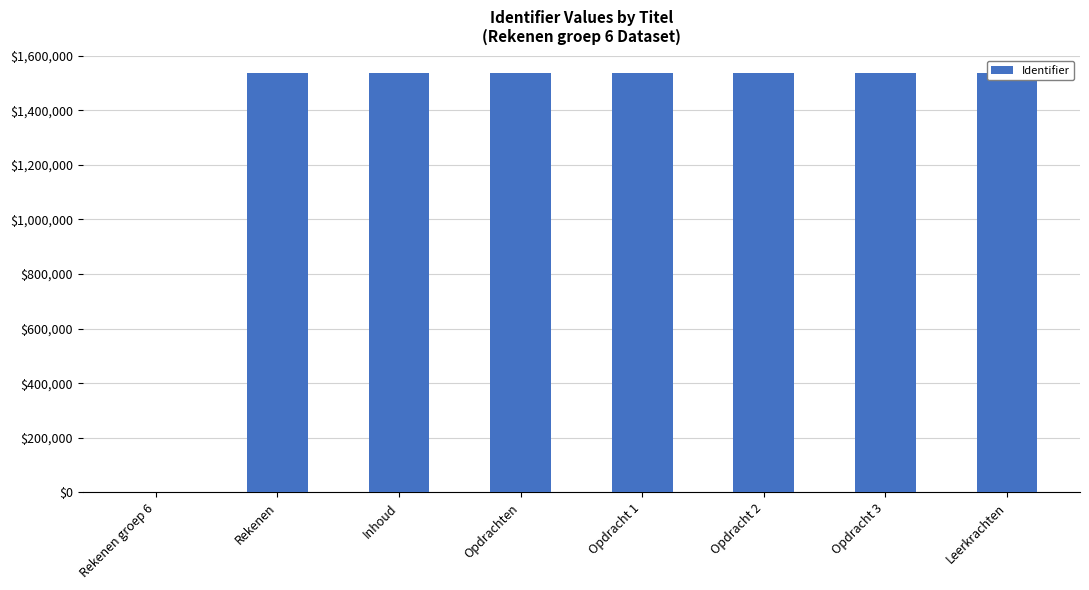

At which label is the value closest to 767696?

Rekenen